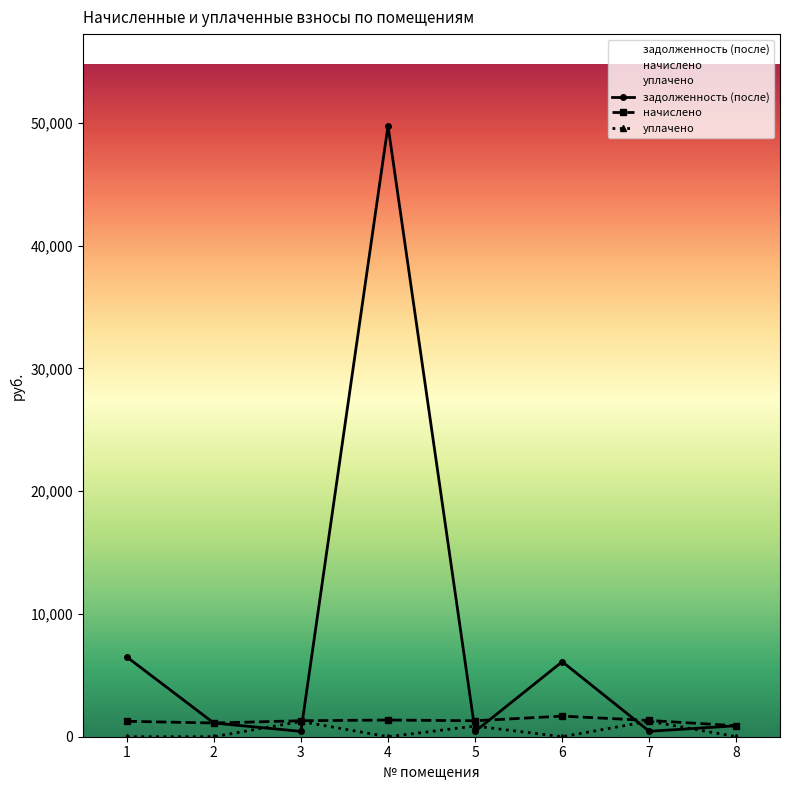

What is the highest value of the уплачено series?

1260.7